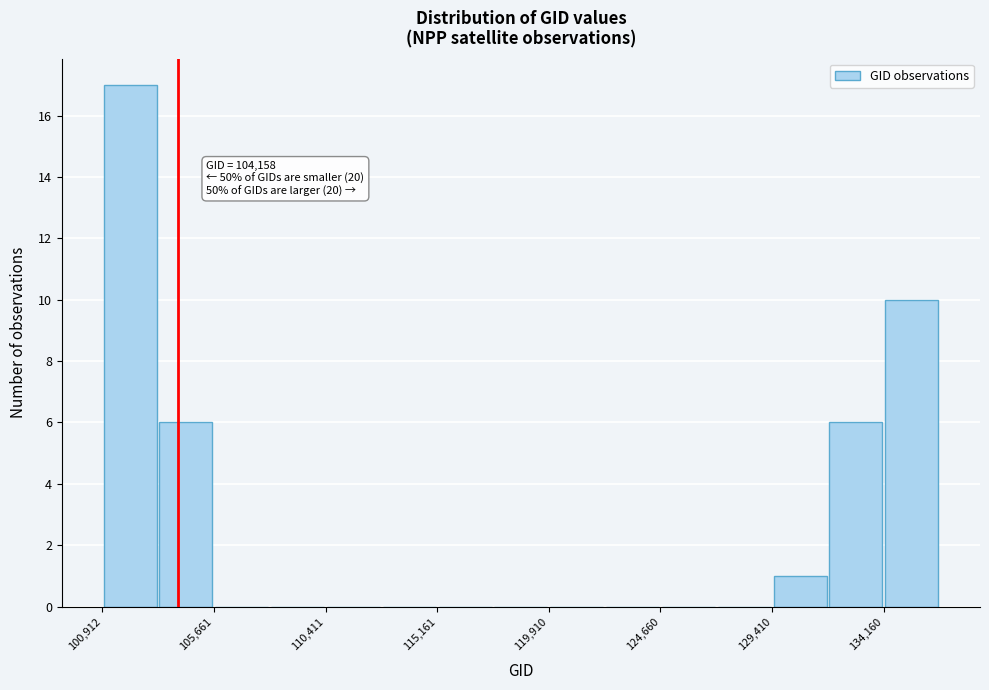

Over which range of the x-axis is the bar tallest?

101000 to 103500